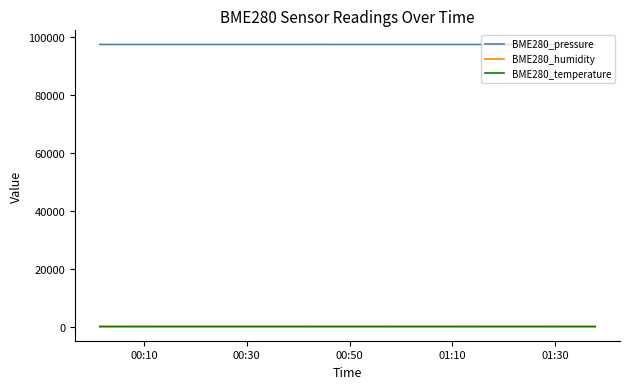

True or false: BME280_temperature and BME280_humidity intersect in this chart.

False